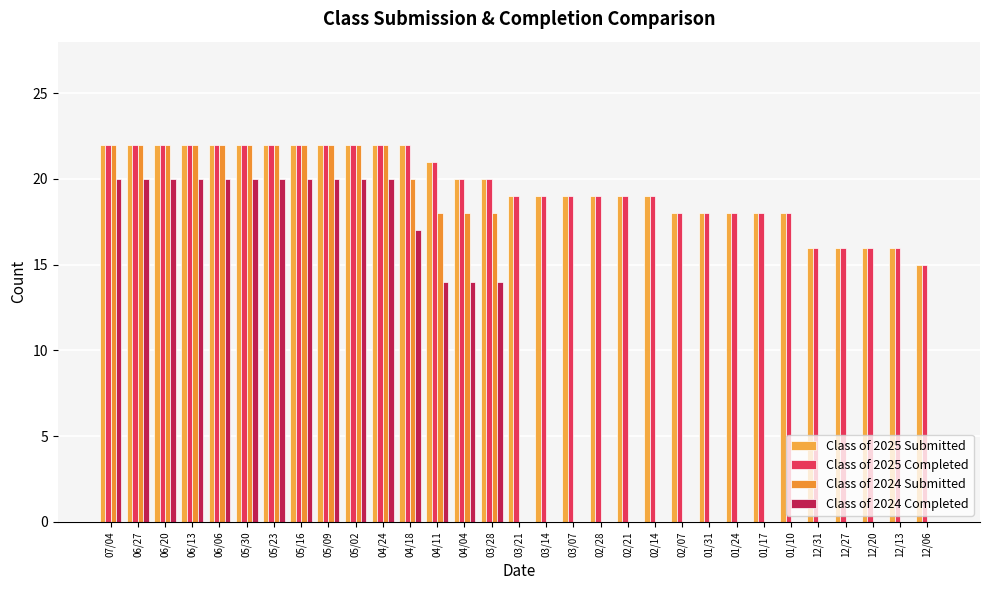

How many data points does each series have?

31